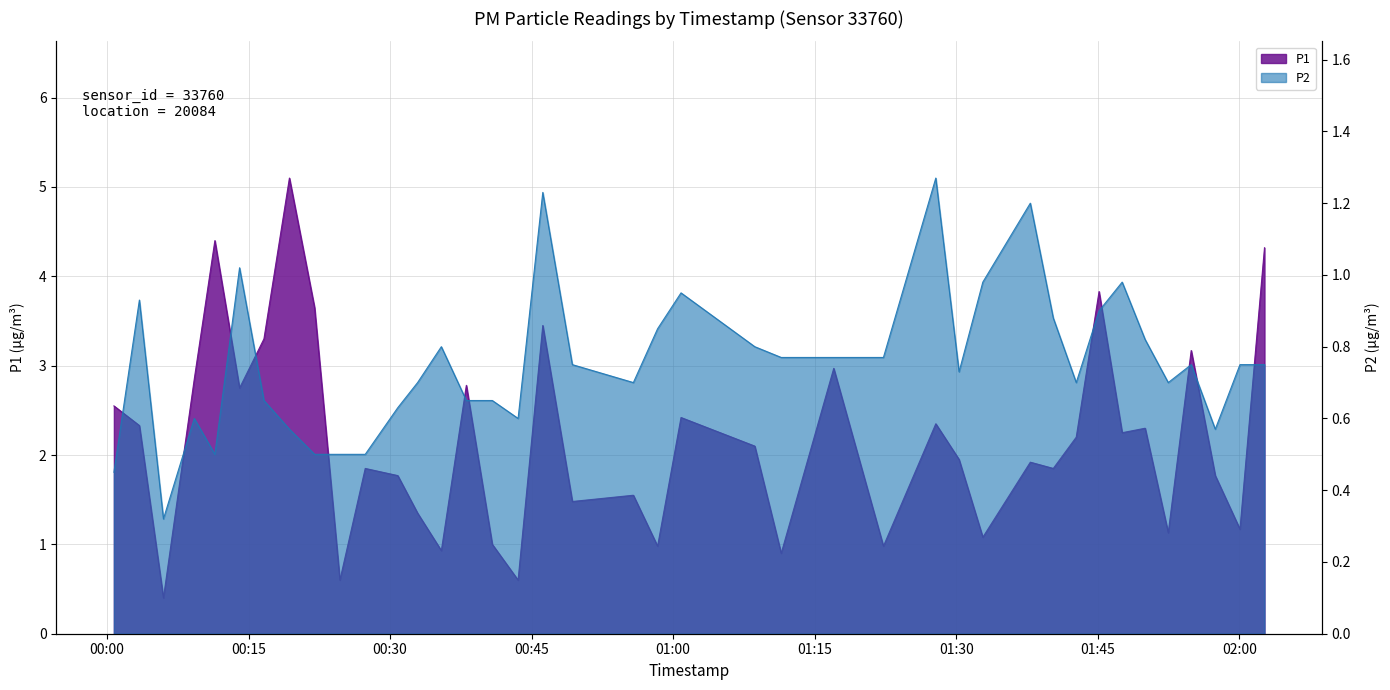

Reading left to right, list all the values displayed in this chart.

P1: 2022-09-09T00:00:44=2.5	2022-09-09T00:03:26=2.3	2022-09-09T00:05:59=0.4	2022-09-09T00:09:15=2.9	2022-09-09T00:11:26=4.4	2022-09-09T00:14:03=2.8	2022-09-09T00:16:38=3.3	2022-09-09T00:19:20=5.1	2022-09-09T00:22:00=3.6	2022-09-09T00:24:41=0.6	2022-09-09T00:27:22=1.9	2022-09-09T00:30:49=1.8	2022-09-09T00:32:55=1.4	2022-09-09T00:35:26=0.9	2022-09-09T00:38:05=2.8	2022-09-09T00:40:50=1.0	2022-09-09T00:43:34=0.6	2022-09-09T00:46:11=3.5	2022-09-09T00:49:19=1.5	2022-09-09T00:55:47=1.6	2022-09-09T00:58:21=1.0	2022-09-09T01:00:50=2.4	2022-09-09T01:08:39=2.1	2022-09-09T01:11:27=0.9	2022-09-09T01:17:01=3.0	2022-09-09T01:22:17=1.0	2022-09-09T01:27:50=2.4	2022-09-09T01:30:18=1.9	2022-09-09T01:32:49=1.1	2022-09-09T01:37:51=1.9	2022-09-09T01:40:17=1.9	2022-09-09T01:42:43=2.2	2022-09-09T01:45:08=3.8	2022-09-09T01:47:35=2.2	2022-09-09T01:50:01=2.3	2022-09-09T01:52:28=1.1	2022-09-09T01:54:54=3.2	2022-09-09T01:57:27=1.8	2022-09-09T02:00:04=1.2	2022-09-09T02:02:40=4.3
P2: 2022-09-09T00:00:44=0.5	2022-09-09T00:03:26=0.9	2022-09-09T00:05:59=0.3	2022-09-09T00:09:15=0.6	2022-09-09T00:11:26=0.5	2022-09-09T00:14:03=1.0	2022-09-09T00:16:38=0.7	2022-09-09T00:19:20=0.6	2022-09-09T00:22:00=0.5	2022-09-09T00:24:41=0.5	2022-09-09T00:27:22=0.5	2022-09-09T00:30:49=0.6	2022-09-09T00:32:55=0.7	2022-09-09T00:35:26=0.8	2022-09-09T00:38:05=0.7	2022-09-09T00:40:50=0.7	2022-09-09T00:43:34=0.6	2022-09-09T00:46:11=1.2	2022-09-09T00:49:19=0.8	2022-09-09T00:55:47=0.7	2022-09-09T00:58:21=0.8	2022-09-09T01:00:50=0.9	2022-09-09T01:08:39=0.8	2022-09-09T01:11:27=0.8	2022-09-09T01:17:01=0.8	2022-09-09T01:22:17=0.8	2022-09-09T01:27:50=1.3	2022-09-09T01:30:18=0.7	2022-09-09T01:32:49=1.0	2022-09-09T01:37:51=1.2	2022-09-09T01:40:17=0.9	2022-09-09T01:42:43=0.7	2022-09-09T01:45:08=0.9	2022-09-09T01:47:35=1.0	2022-09-09T01:50:01=0.8	2022-09-09T01:52:28=0.7	2022-09-09T01:54:54=0.8	2022-09-09T01:57:27=0.6	2022-09-09T02:00:04=0.8	2022-09-09T02:02:40=0.8